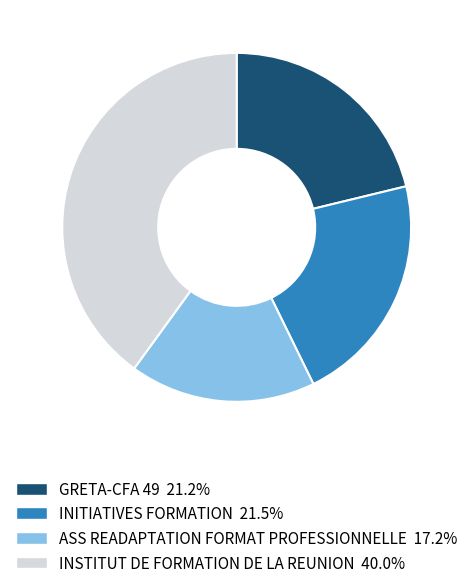

Is the sum of INSTITUT DE FORMATION DE LA REUNION and INITIATIVES FORMATION greater than half?

Yes